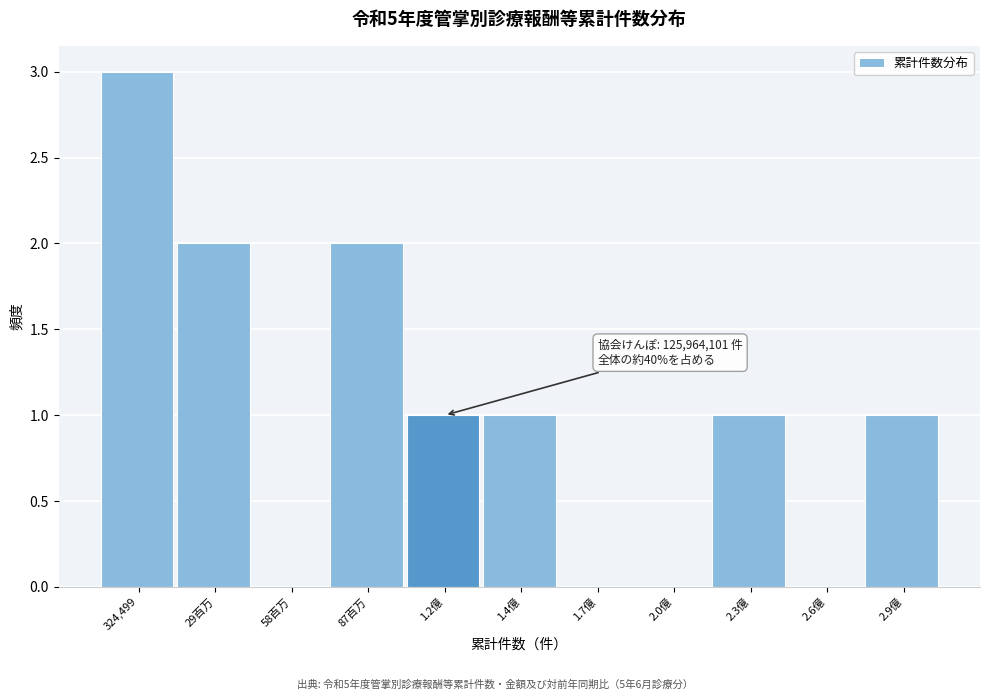

Reading left to right, list all the values displayed in this chart.

324,499=3	29百万=2	58百万=0	87百万=2	1.2億=1	1.4億=1	1.7億=0	2.0億=0	2.3億=1	2.6億=0	2.9億=1